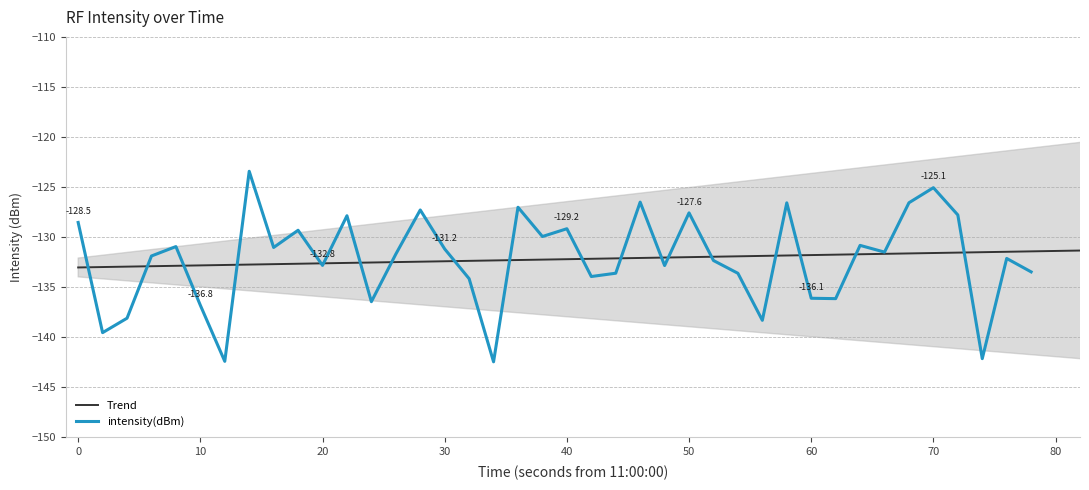

How many interior local valleys (lower than both neighbors) does the data have?

13